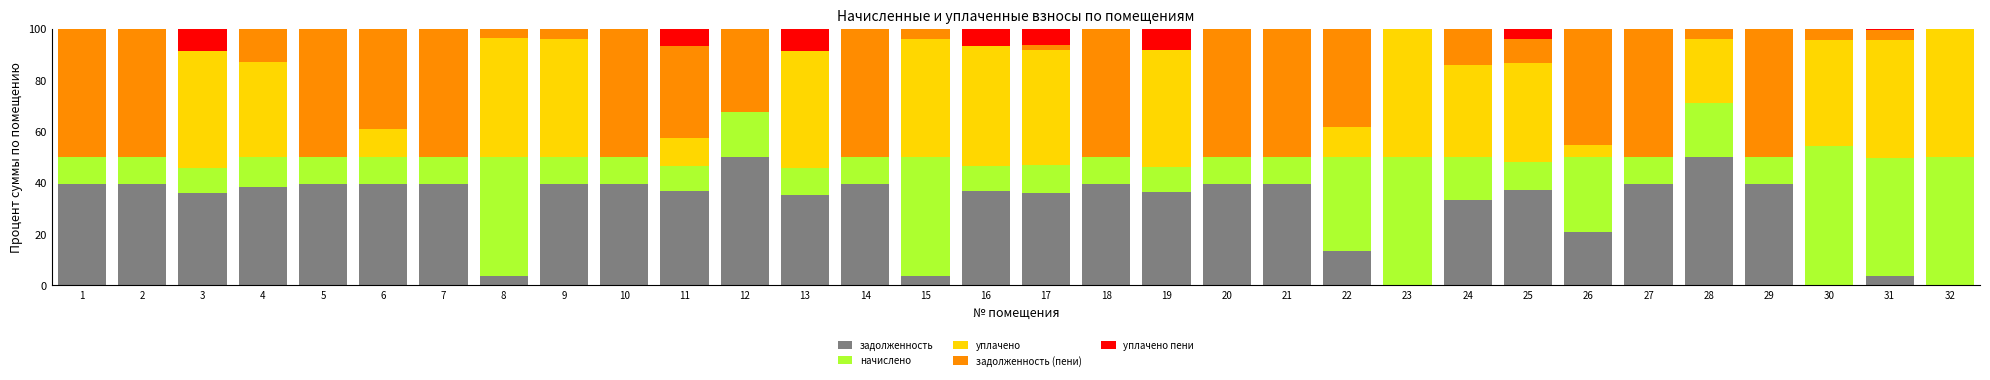

What is the total value across all series at 6?

100.0